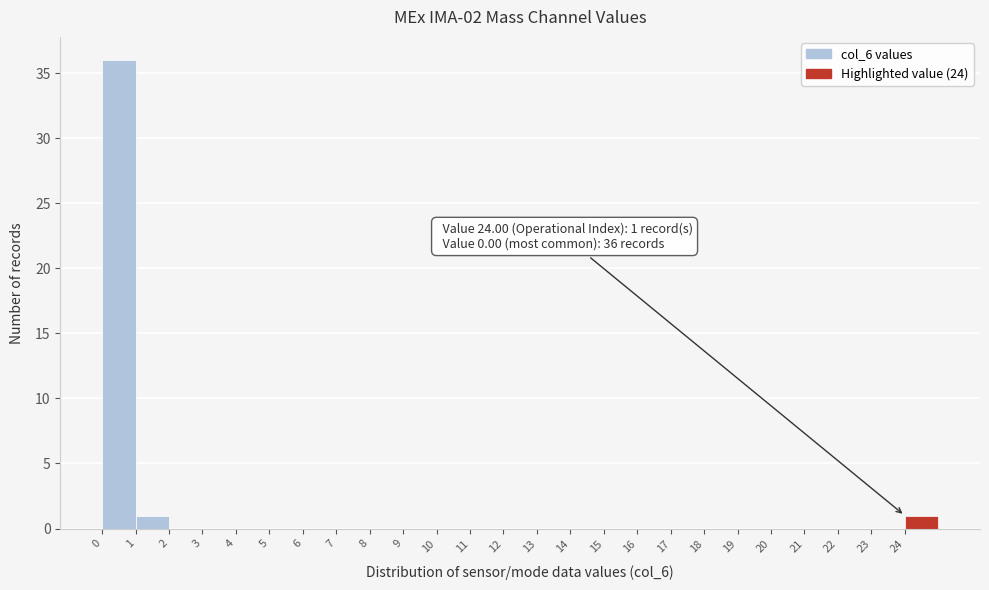

Over which range of the x-axis is the bar tallest?

0 to 1